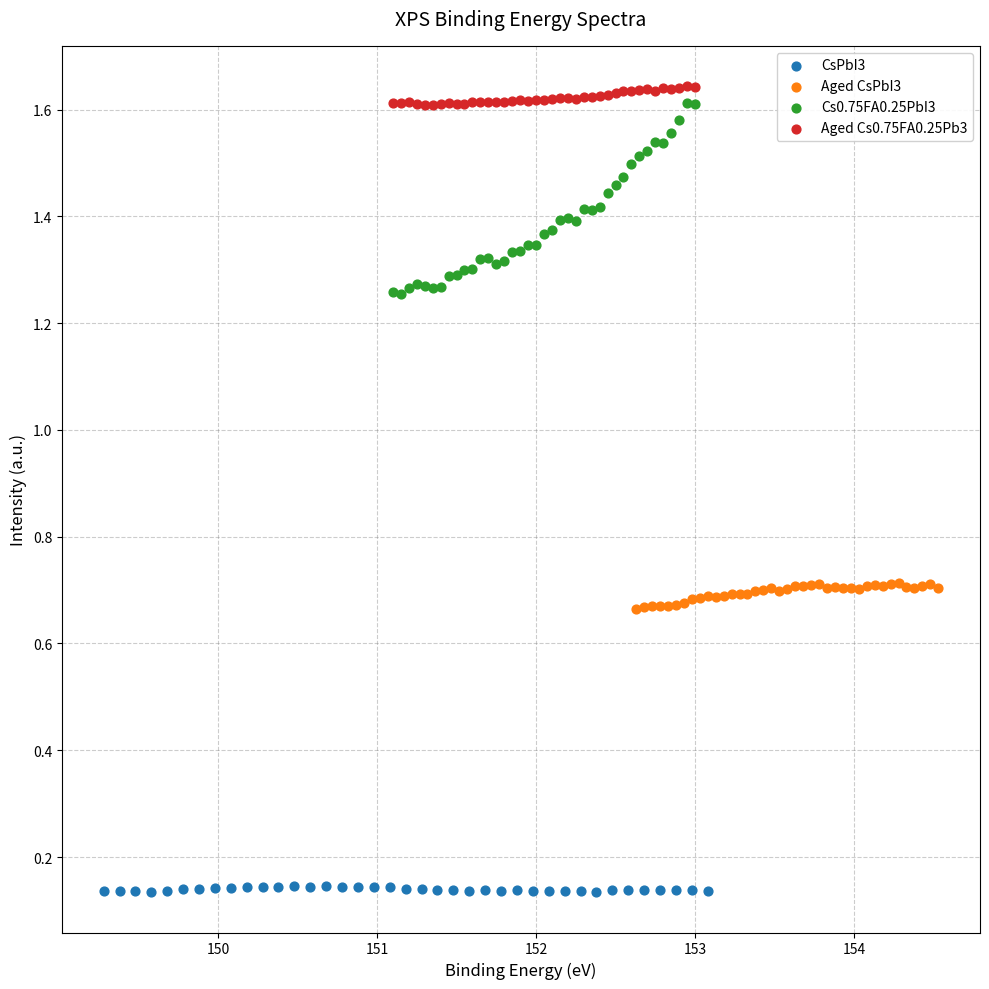

Which series reaches the minimum Y coordinate?

CsPbI3